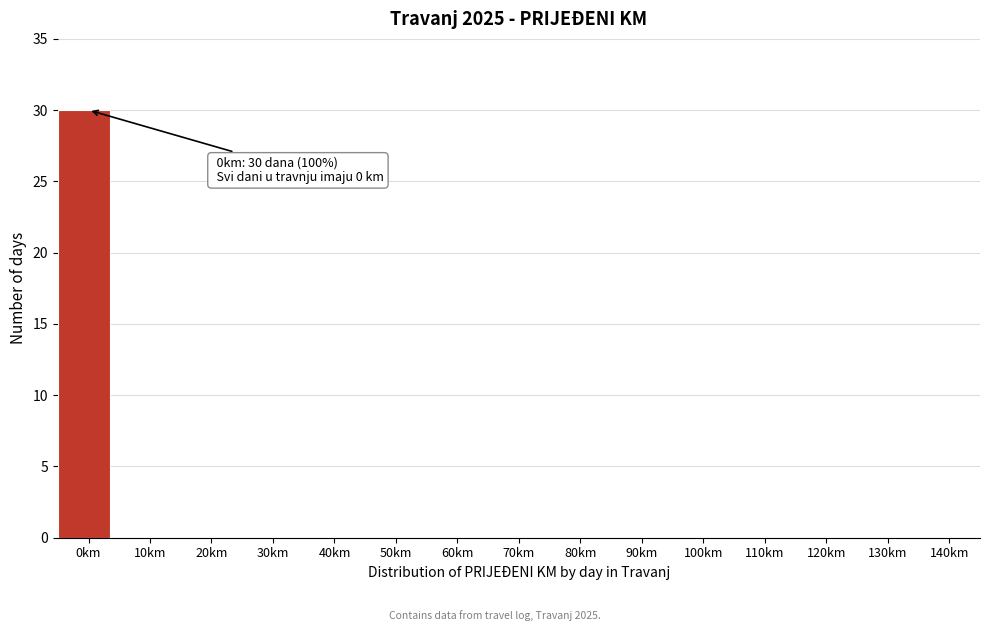

Reading left to right, transcribe all the data shown in this chart.

0km=30	10km=0	20km=0	30km=0	40km=0	50km=0	60km=0	70km=0	80km=0	90km=0	100km=0	110km=0	120km=0	130km=0	140km=0